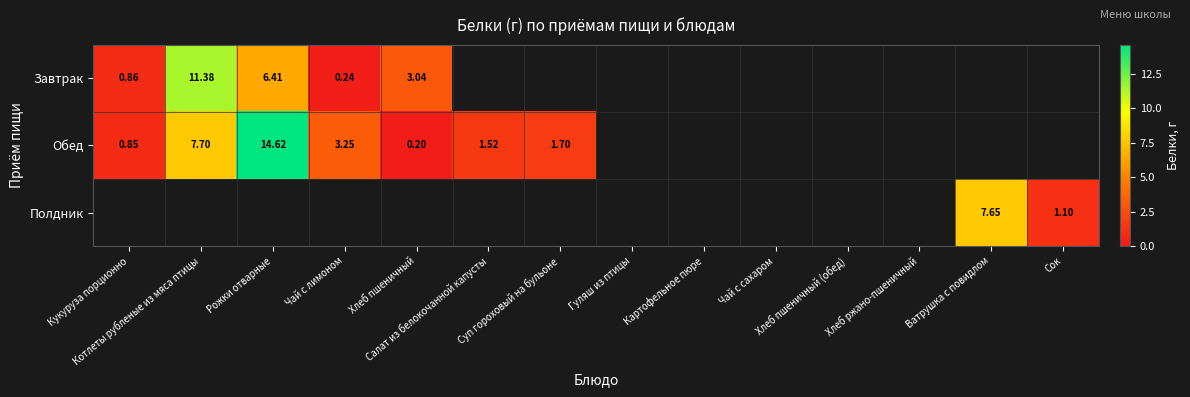

What is the highest value of the Обед series?

14.6